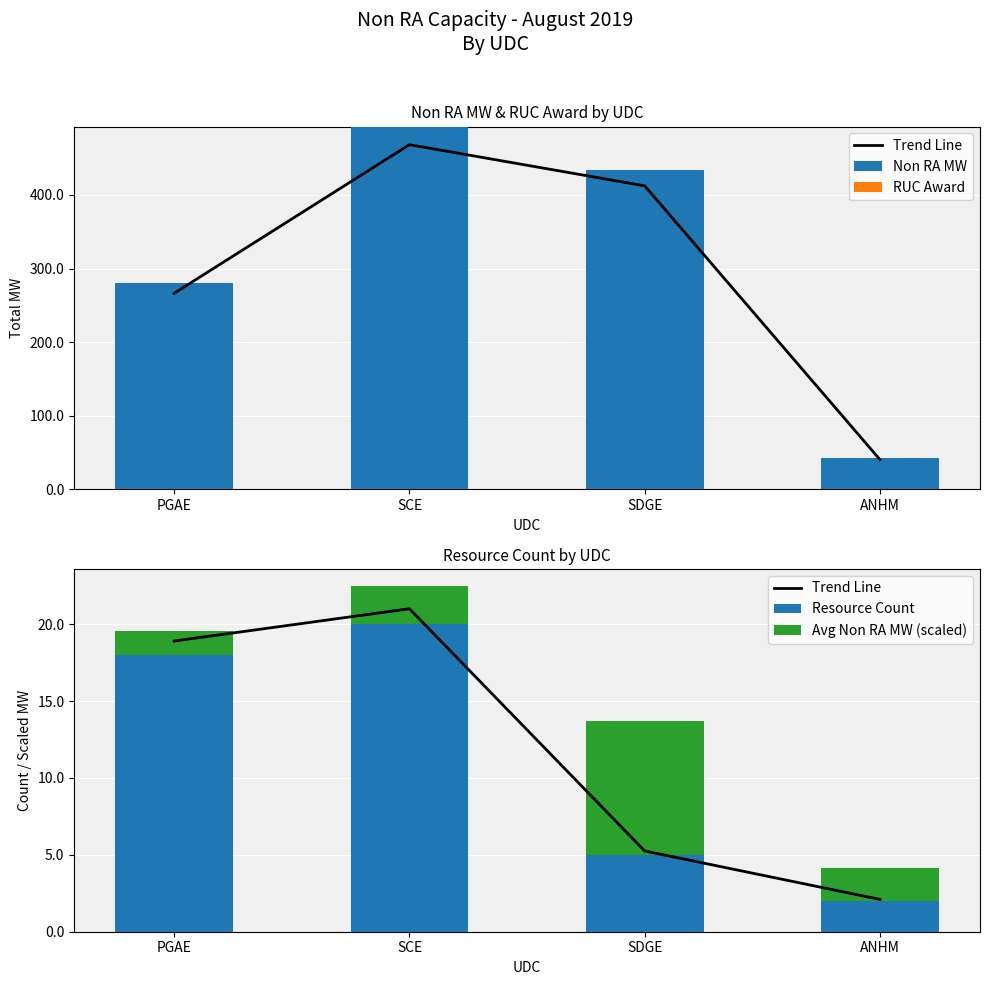

Which series changed the most between PGAE and ANHM?

Non RA MW